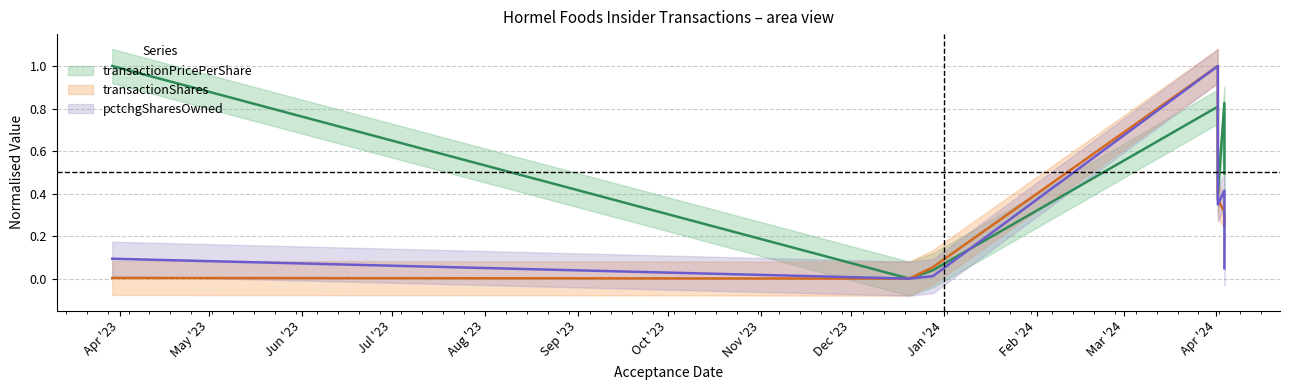

Which series has the widest spread of values?

transactionPricePerShare